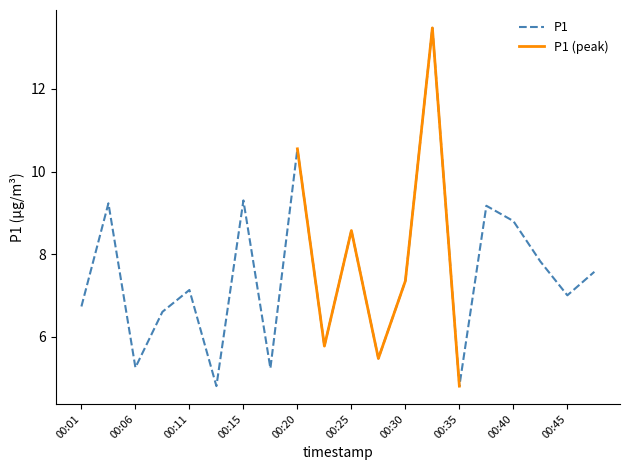

What is the difference between the maximum and minimum values?

8.7